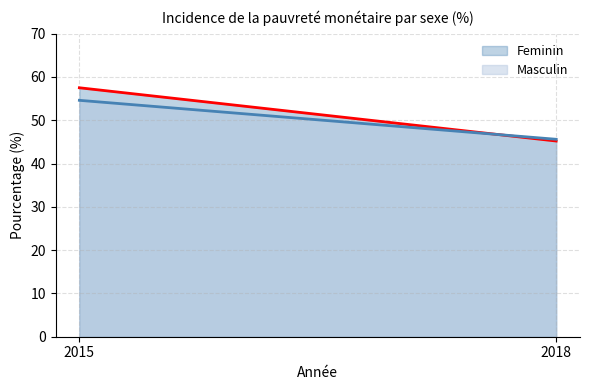

At which label is Feminin closest to 51?

2018